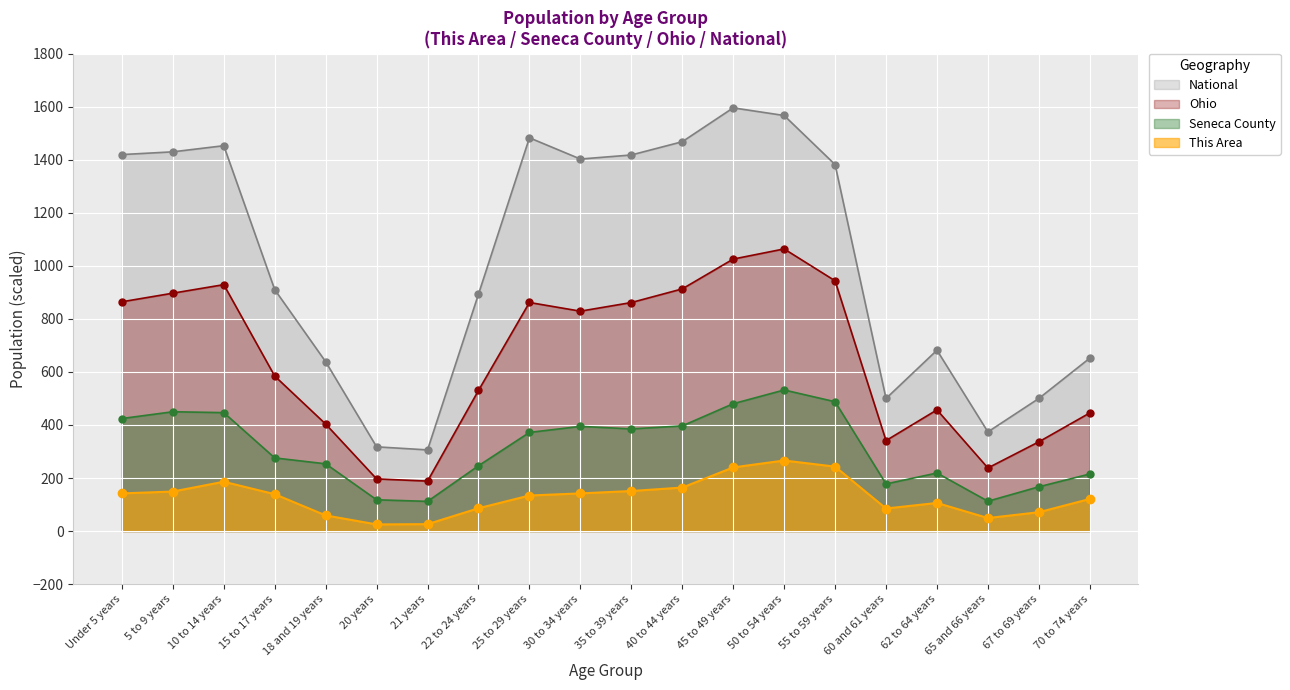

What is the label of the 14th point from the right?

21 years